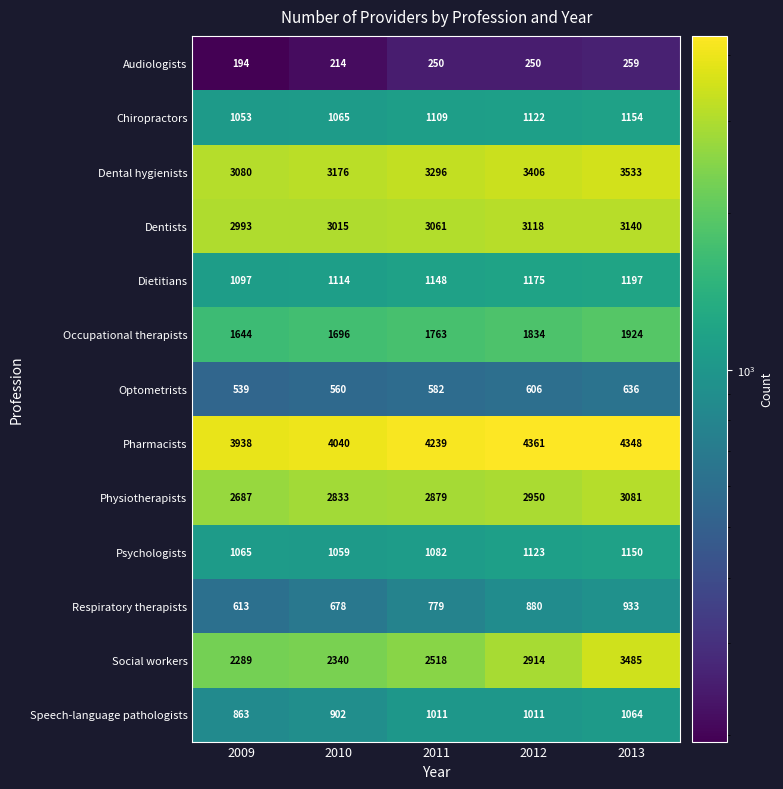

At 2009, list the series in order from smallest to largest.

Audiologists, Optometrists, Respiratory therapists, Speech-language pathologists, Chiropractors, Psychologists, Dietitians, Occupational therapists, Social workers, Physiotherapists, Dentists, Dental hygienists, Pharmacists